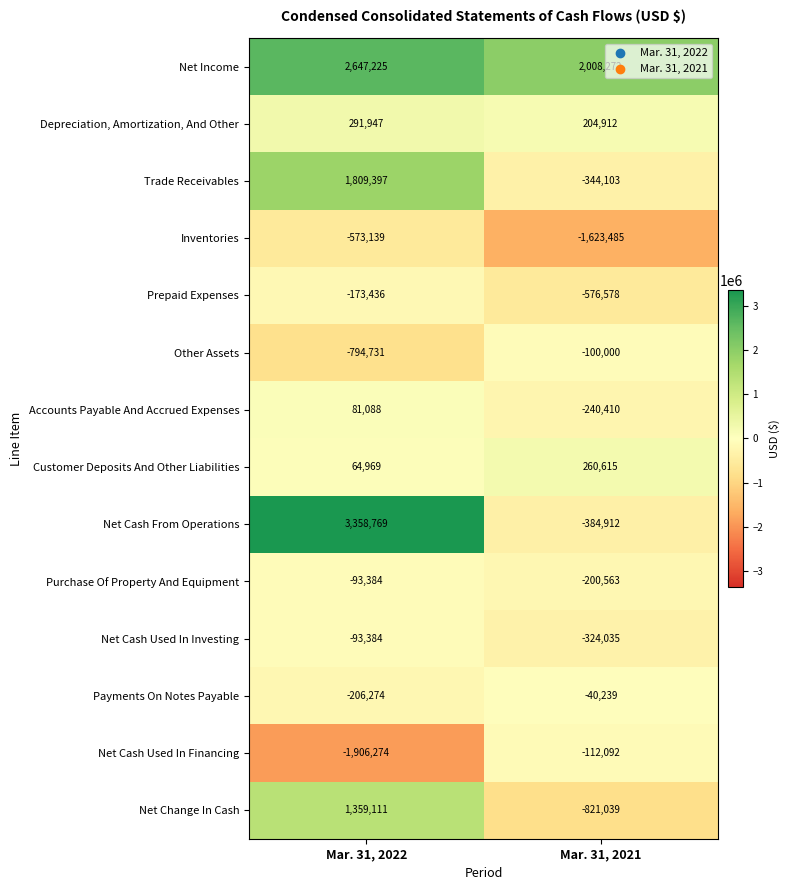

What value does the Net Cash From Operations series have at Mar. 31, 2021?

-384912